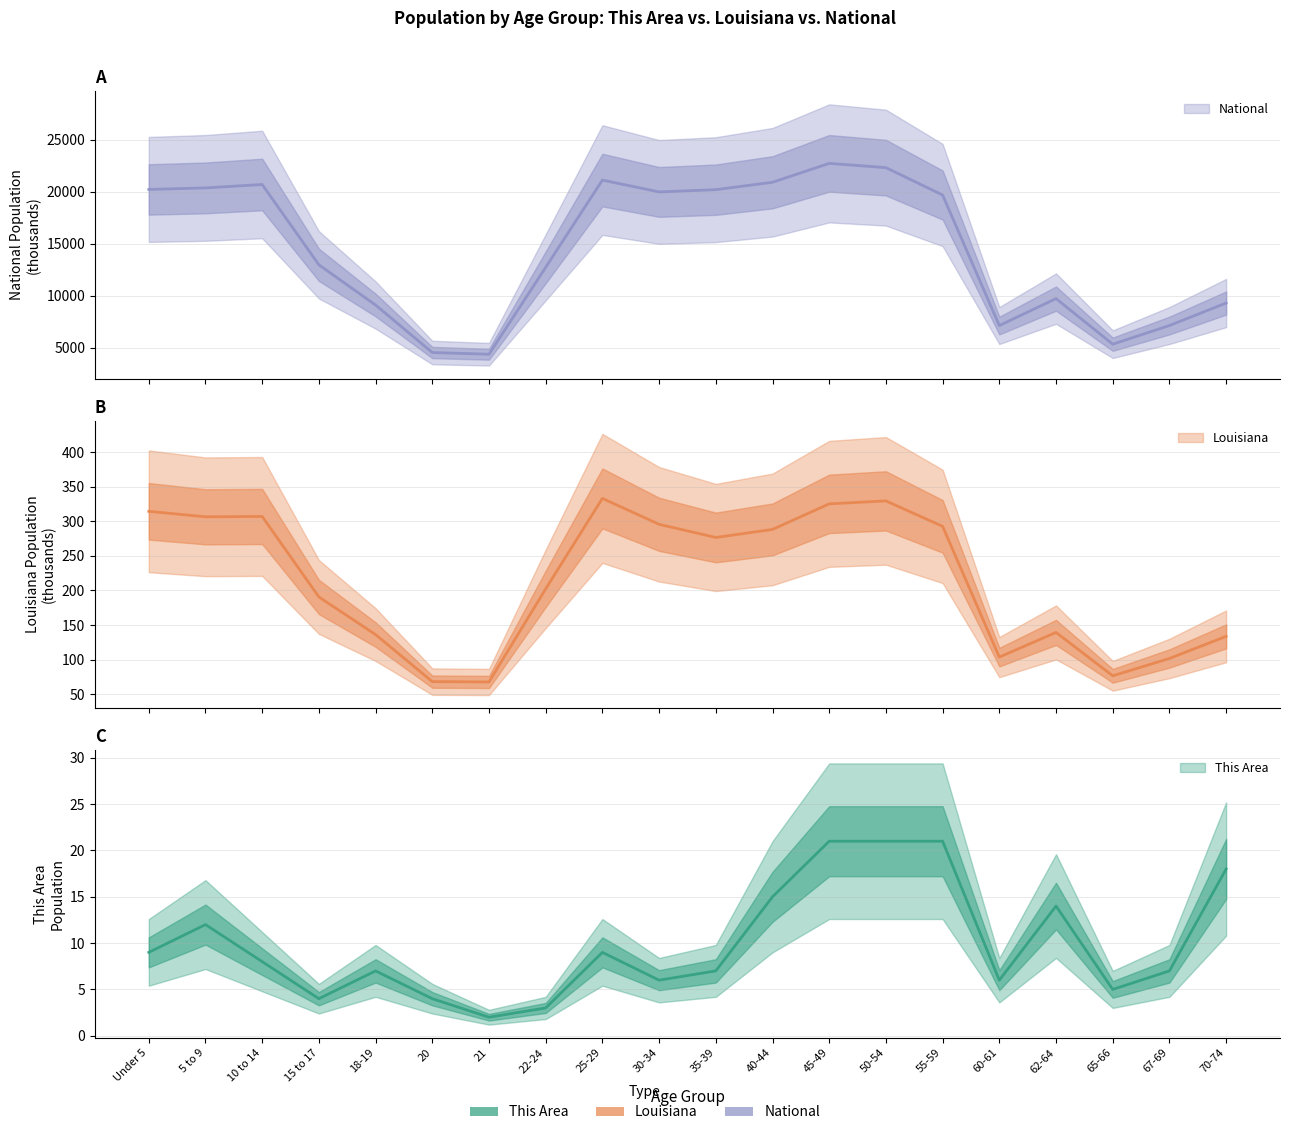

Where does the This Area series first go above 8?

Under 5